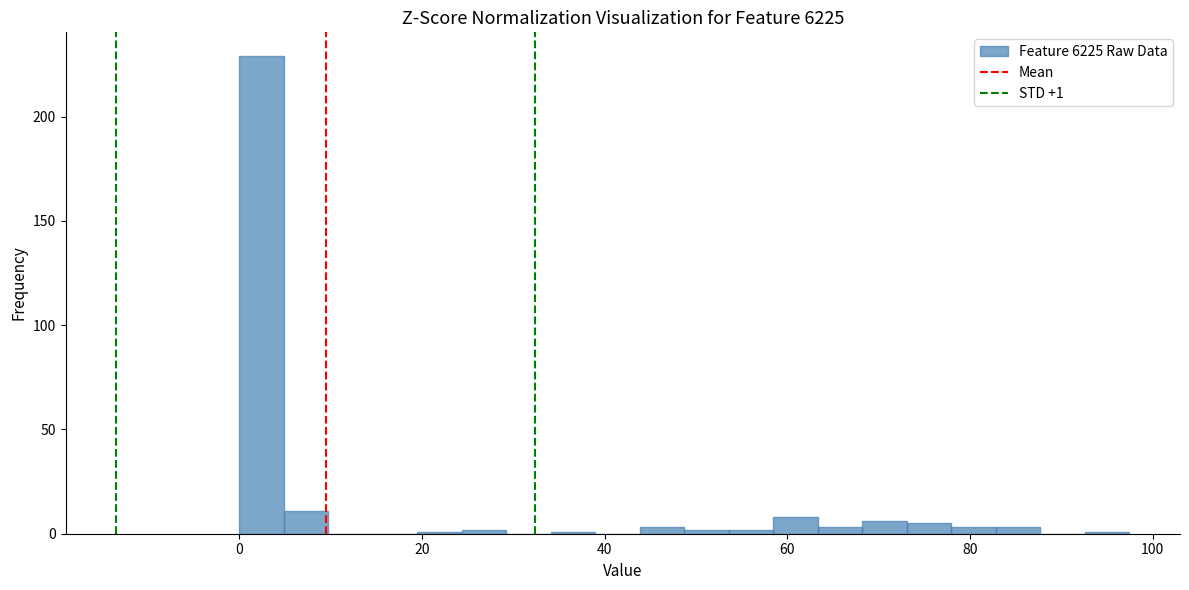

Around what value on the x-axis is the tallest bar? Give the approximate position of its centre, as read against the axis.

2